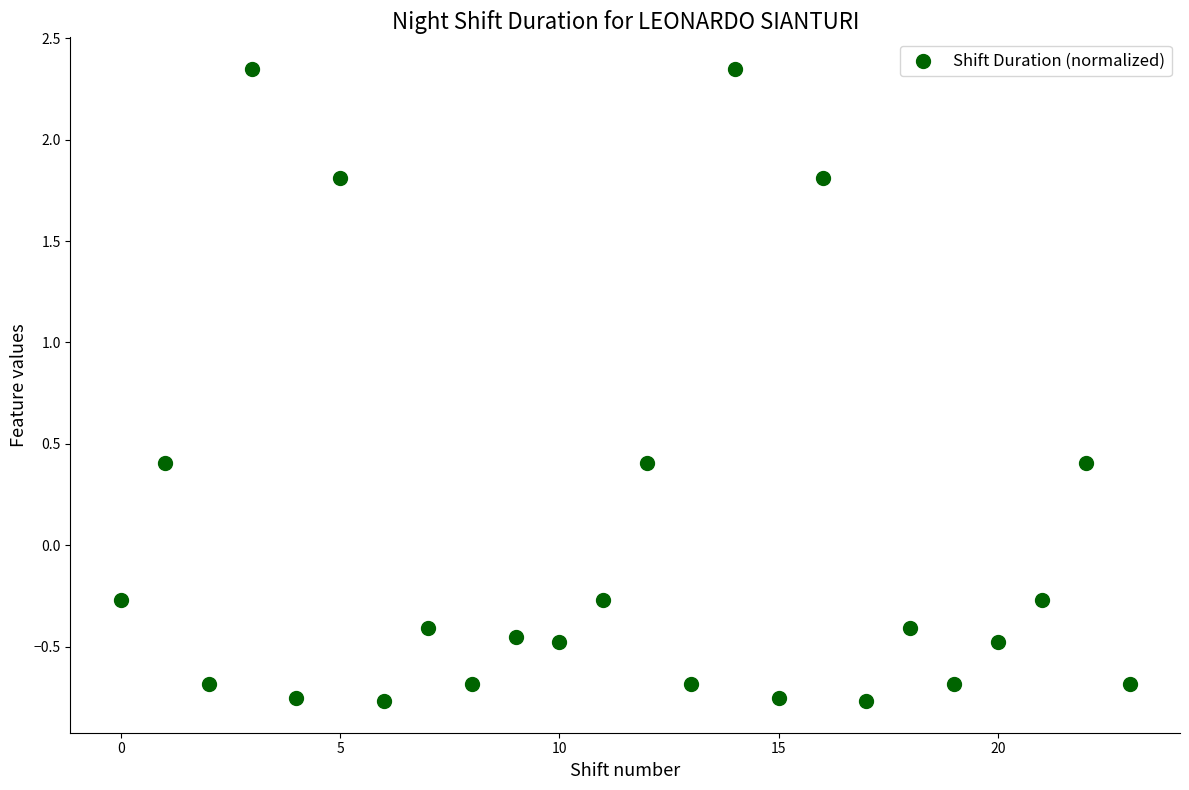

What is the range of Y values (max minus min)?

3.1